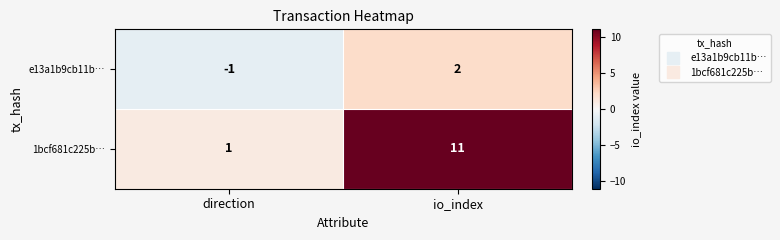

What is the average value of the 1bcf681c225b… series?

6